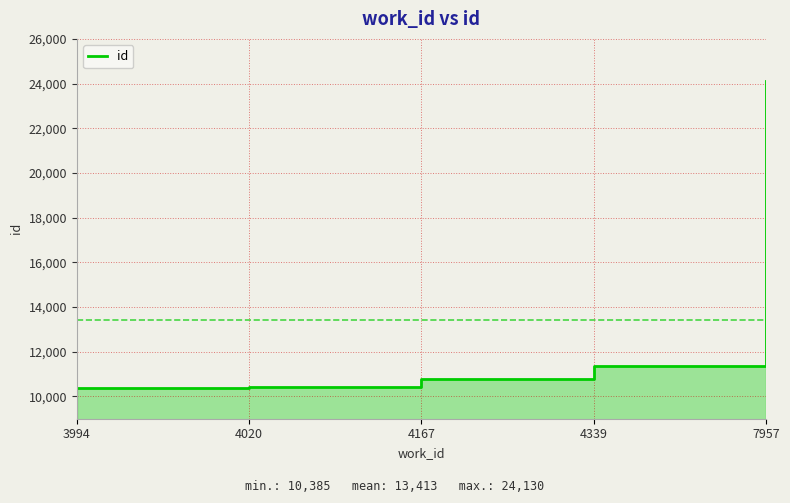

Reading right to left, transcribe all the data shown in this chart.

7957=24130	4339=11346	4167=10794	4020=10412	3994=10385